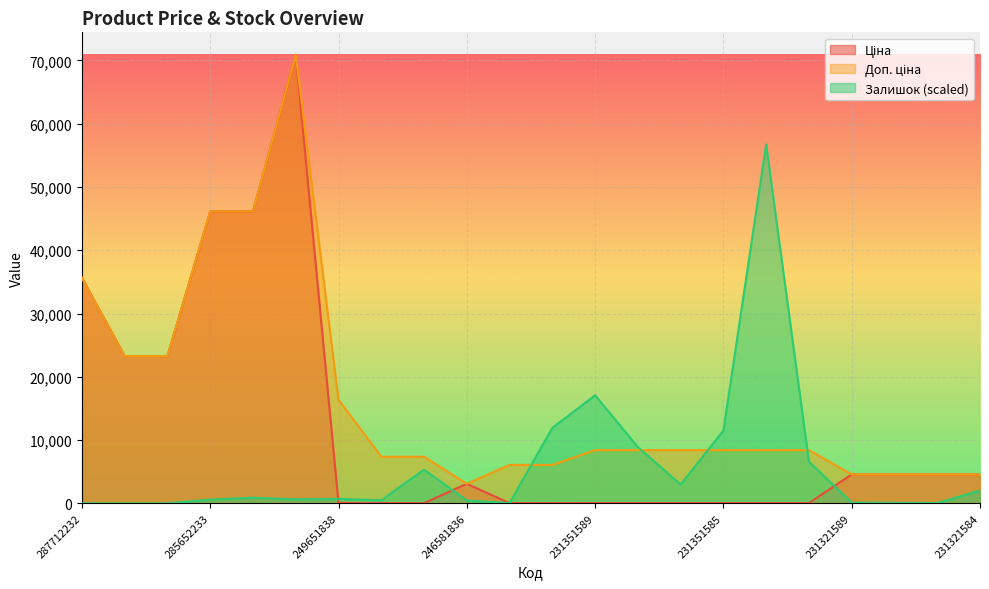

Reading left to right, transcribe all the data shown in this chart.

Ціна: 287712232=35659.4	287692233=23278.2	287692231=23278.2	285652233=46143.9	285652231=46143.9	285672232=70906.0	249651838=72.7	249651837=32.7	249651836=32.7	246581836=3091.2	246571837=27.0	246571836=27.0	231351589=37.4	231351588=37.4	231351586=37.4	231351585=37.4	231351584=37.4	231351583=37.4	231321589=4571.4	231321587=4571.4	231321586=4571.4	231321584=4571.4
Доп. ціна: 287712232=35659.4	287692233=23278.2	287692231=23278.2	285652233=46143.9	285652231=46143.9	285672232=70906.0	249651838=16366.5	249651837=7365.0	249651836=7365.0	246581836=3091.0	246571837=6072.0	246571836=6072.0	231351589=8408.0	231351588=8408.0	231351586=8408.0	231351585=8408.0	231351584=8408.0	231351583=8408.0	231321589=4571.0	231321587=4571.0	231321586=4571.0	231321584=4571.0
Залишок: 287712232=0.0	287692233=0.0	287692231=0.0	285652233=587.4	285652231=881.2	285672232=624.2	249651838=697.6	249651837=477.3	249651836=5323.7	246581836=440.6	246571837=36.7	246571836=11932.4	231351589=17072.5	231351588=8885.0	231351586=2973.9	231351585=11491.8	231351584=56724.8	231351583=6572.0	231321589=110.1	231321587=73.4	231321586=36.7	231321584=2019.3